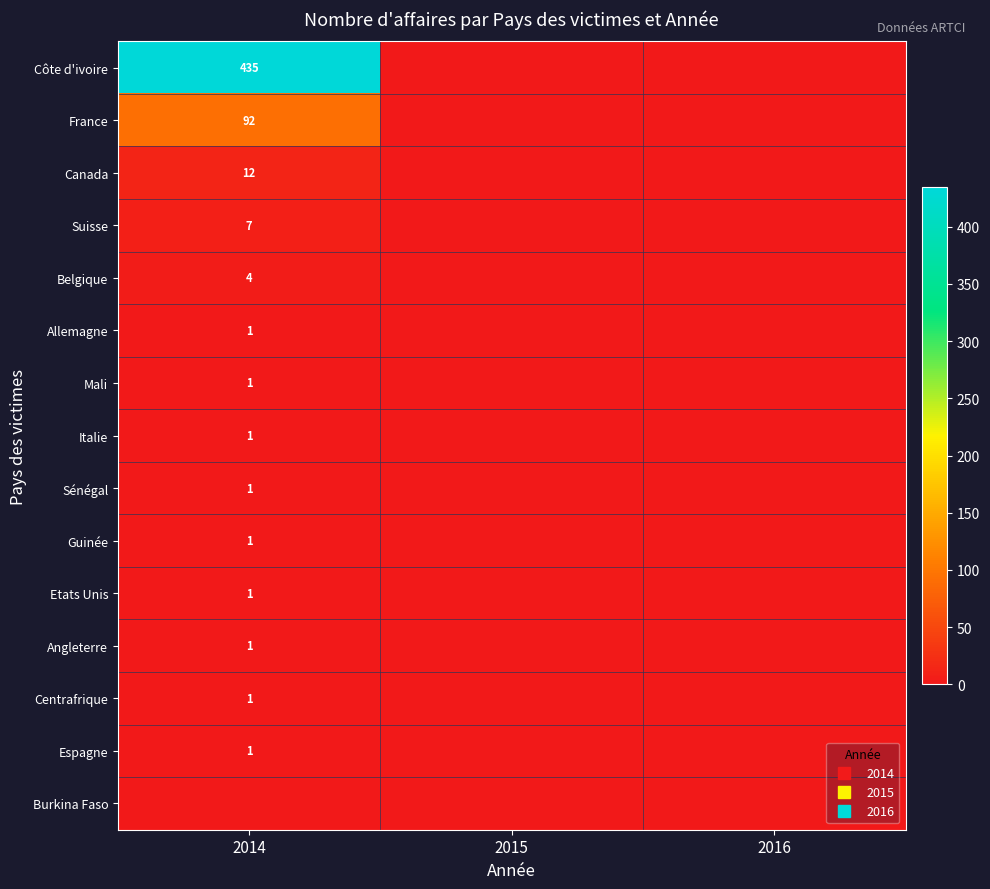

The value of Belgique at 2015 is 0. True or false?

True